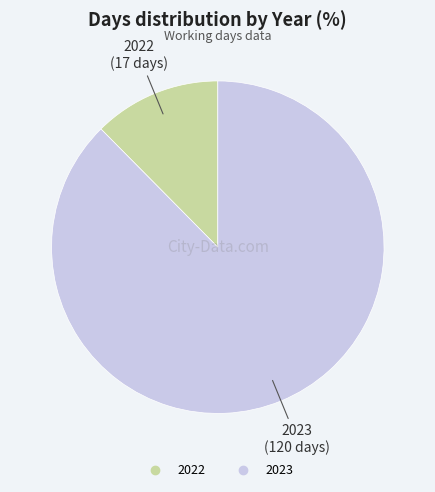

Rank the categories by value from lowest to highest.

2022, 2023